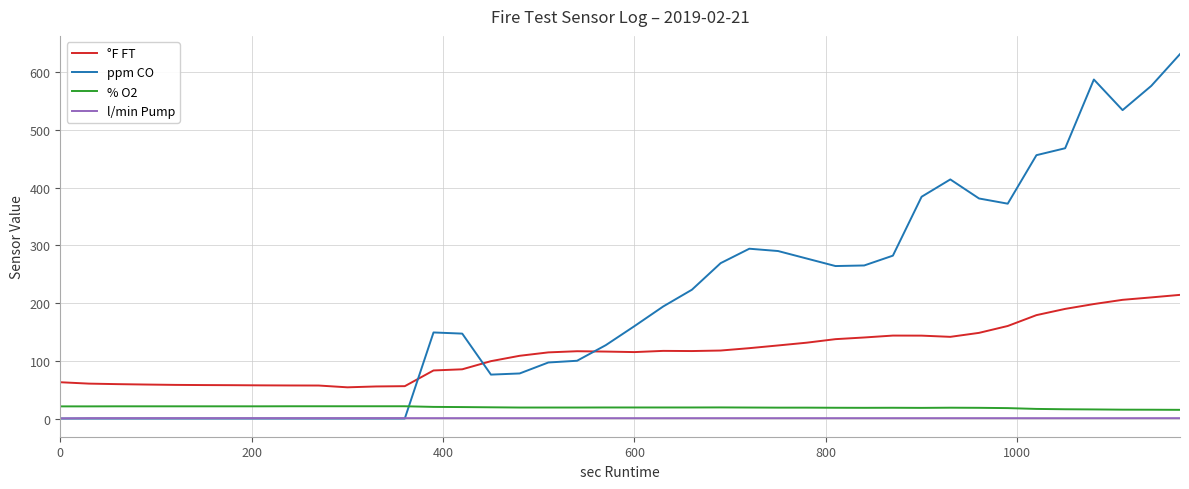

Which series has the largest range (max minus min)?

ppm CO